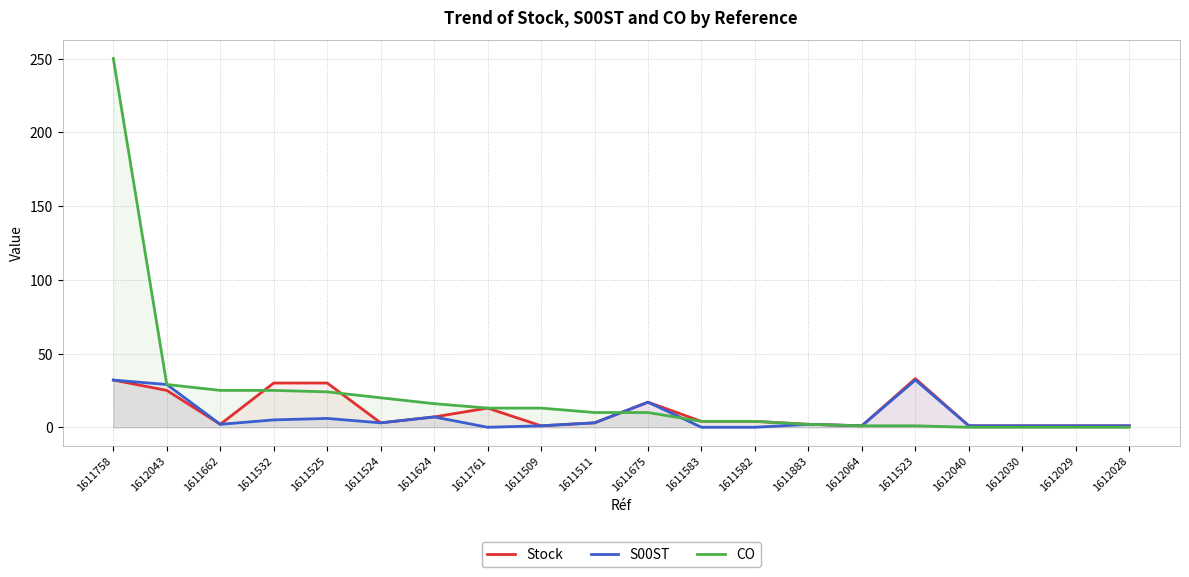

Where is S00ST nearest to the value 16?

1611675